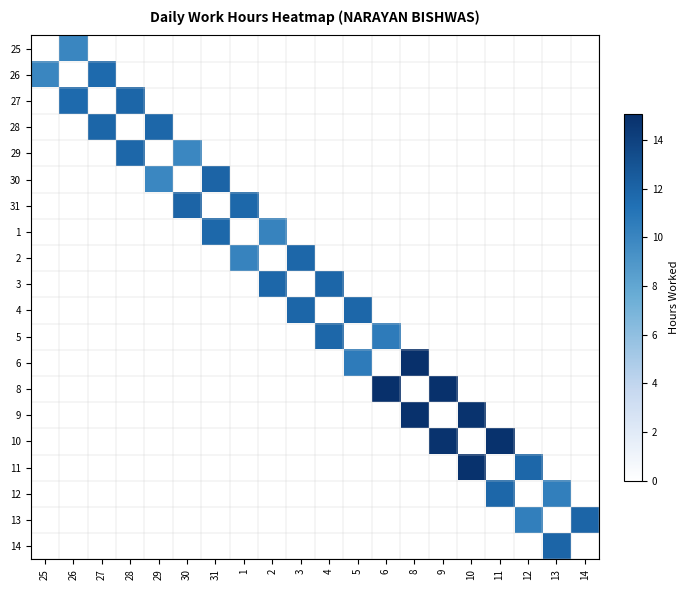

Reading left to right, transcribe all the data shown in this chart.

25: 25=0.0	26=10.0	27=0.0	28=0.0	29=0.0	30=0.0	31=0.0	1=0.0	2=0.0	3=0.0	4=0.0	5=0.0	6=0.0	8=0.0	9=0.0	10=0.0	11=0.0	12=0.0	13=0.0	14=0.0
26: 25=10.0	26=0.0	27=11.7	28=0.0	29=0.0	30=0.0	31=0.0	1=0.0	2=0.0	3=0.0	4=0.0	5=0.0	6=0.0	8=0.0	9=0.0	10=0.0	11=0.0	12=0.0	13=0.0	14=0.0
27: 25=0.0	26=11.7	27=0.0	28=11.9	29=0.0	30=0.0	31=0.0	1=0.0	2=0.0	3=0.0	4=0.0	5=0.0	6=0.0	8=0.0	9=0.0	10=0.0	11=0.0	12=0.0	13=0.0	14=0.0
28: 25=0.0	26=0.0	27=11.9	28=0.0	29=11.9	30=0.0	31=0.0	1=0.0	2=0.0	3=0.0	4=0.0	5=0.0	6=0.0	8=0.0	9=0.0	10=0.0	11=0.0	12=0.0	13=0.0	14=0.0
29: 25=0.0	26=0.0	27=0.0	28=11.9	29=0.0	30=9.9	31=0.0	1=0.0	2=0.0	3=0.0	4=0.0	5=0.0	6=0.0	8=0.0	9=0.0	10=0.0	11=0.0	12=0.0	13=0.0	14=0.0
30: 25=0.0	26=0.0	27=0.0	28=0.0	29=9.9	30=0.0	31=12.0	1=0.0	2=0.0	3=0.0	4=0.0	5=0.0	6=0.0	8=0.0	9=0.0	10=0.0	11=0.0	12=0.0	13=0.0	14=0.0
31: 25=0.0	26=0.0	27=0.0	28=0.0	29=0.0	30=12.0	31=0.0	1=11.8	2=0.0	3=0.0	4=0.0	5=0.0	6=0.0	8=0.0	9=0.0	10=0.0	11=0.0	12=0.0	13=0.0	14=0.0
1: 25=0.0	26=0.0	27=0.0	28=0.0	29=0.0	30=0.0	31=11.8	1=0.0	2=10.1	3=0.0	4=0.0	5=0.0	6=0.0	8=0.0	9=0.0	10=0.0	11=0.0	12=0.0	13=0.0	14=0.0
2: 25=0.0	26=0.0	27=0.0	28=0.0	29=0.0	30=0.0	31=0.0	1=10.1	2=0.0	3=11.9	4=0.0	5=0.0	6=0.0	8=0.0	9=0.0	10=0.0	11=0.0	12=0.0	13=0.0	14=0.0
3: 25=0.0	26=0.0	27=0.0	28=0.0	29=0.0	30=0.0	31=0.0	1=0.0	2=11.9	3=0.0	4=11.9	5=0.0	6=0.0	8=0.0	9=0.0	10=0.0	11=0.0	12=0.0	13=0.0	14=0.0
4: 25=0.0	26=0.0	27=0.0	28=0.0	29=0.0	30=0.0	31=0.0	1=0.0	2=0.0	3=11.9	4=0.0	5=11.9	6=0.0	8=0.0	9=0.0	10=0.0	11=0.0	12=0.0	13=0.0	14=0.0
5: 25=0.0	26=0.0	27=0.0	28=0.0	29=0.0	30=0.0	31=0.0	1=0.0	2=0.0	3=0.0	4=11.9	5=0.0	6=10.6	8=0.0	9=0.0	10=0.0	11=0.0	12=0.0	13=0.0	14=0.0
6: 25=0.0	26=0.0	27=0.0	28=0.0	29=0.0	30=0.0	31=0.0	1=0.0	2=0.0	3=0.0	4=0.0	5=10.6	6=0.0	8=15.1	9=0.0	10=0.0	11=0.0	12=0.0	13=0.0	14=0.0
8: 25=0.0	26=0.0	27=0.0	28=0.0	29=0.0	30=0.0	31=0.0	1=0.0	2=0.0	3=0.0	4=0.0	5=0.0	6=15.1	8=0.0	9=15.0	10=0.0	11=0.0	12=0.0	13=0.0	14=0.0
9: 25=0.0	26=0.0	27=0.0	28=0.0	29=0.0	30=0.0	31=0.0	1=0.0	2=0.0	3=0.0	4=0.0	5=0.0	6=0.0	8=15.0	9=0.0	10=14.9	11=0.0	12=0.0	13=0.0	14=0.0
10: 25=0.0	26=0.0	27=0.0	28=0.0	29=0.0	30=0.0	31=0.0	1=0.0	2=0.0	3=0.0	4=0.0	5=0.0	6=0.0	8=0.0	9=14.9	10=0.0	11=14.9	12=0.0	13=0.0	14=0.0
11: 25=0.0	26=0.0	27=0.0	28=0.0	29=0.0	30=0.0	31=0.0	1=0.0	2=0.0	3=0.0	4=0.0	5=0.0	6=0.0	8=0.0	9=0.0	10=14.9	11=0.0	12=11.9	13=0.0	14=0.0
12: 25=0.0	26=0.0	27=0.0	28=0.0	29=0.0	30=0.0	31=0.0	1=0.0	2=0.0	3=0.0	4=0.0	5=0.0	6=0.0	8=0.0	9=0.0	10=0.0	11=11.9	12=0.0	13=10.4	14=0.0
13: 25=0.0	26=0.0	27=0.0	28=0.0	29=0.0	30=0.0	31=0.0	1=0.0	2=0.0	3=0.0	4=0.0	5=0.0	6=0.0	8=0.0	9=0.0	10=0.0	11=0.0	12=10.4	13=0.0	14=12.0
14: 25=0.0	26=0.0	27=0.0	28=0.0	29=0.0	30=0.0	31=0.0	1=0.0	2=0.0	3=0.0	4=0.0	5=0.0	6=0.0	8=0.0	9=0.0	10=0.0	11=0.0	12=0.0	13=12.0	14=0.0